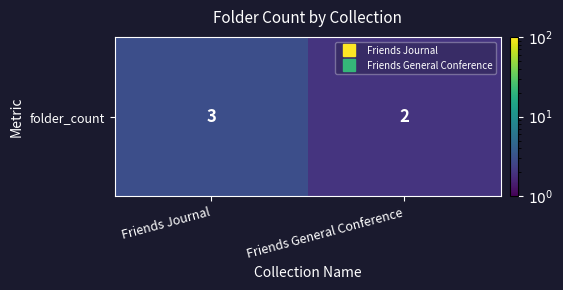

True or false: the data shows 2 at Friends General Conference.

True